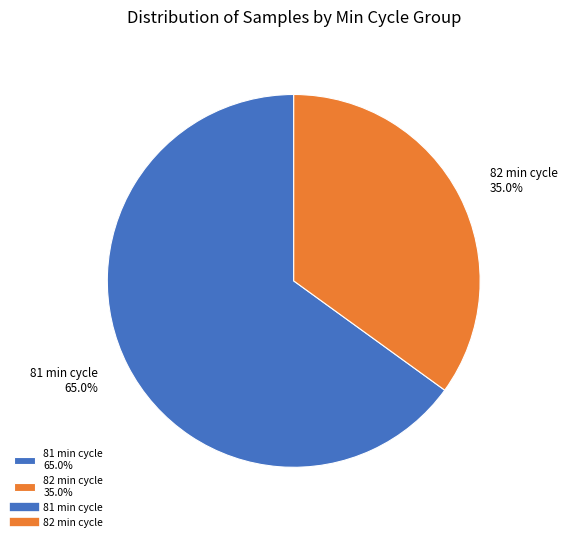

To the nearest percent, what is the average slice percentage?

50%